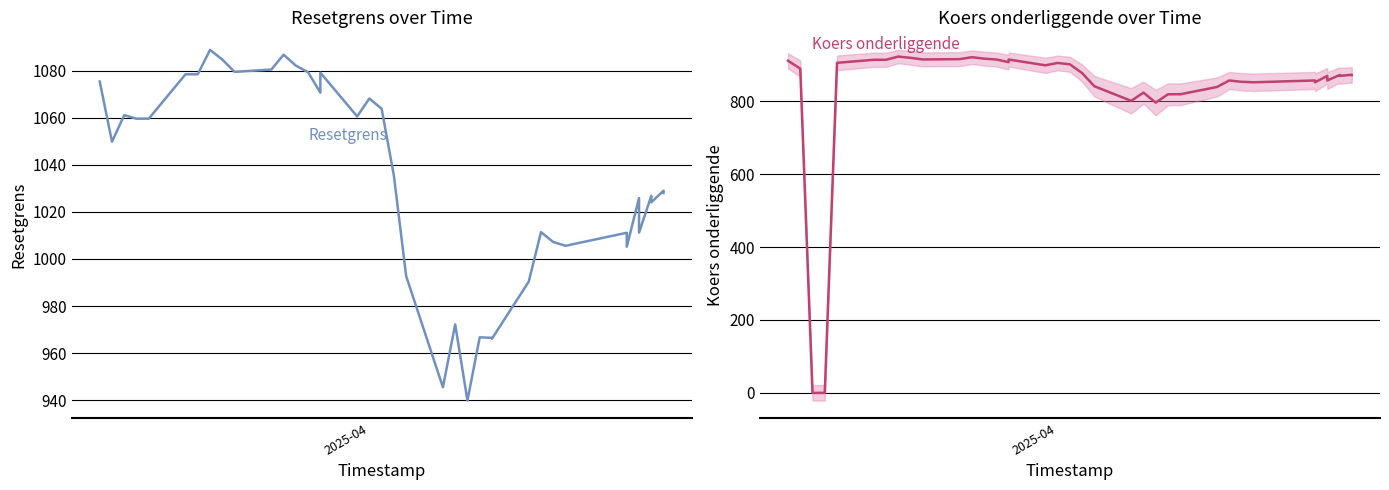

At which label does Koers onderliggende first exceed 871?

2025-04